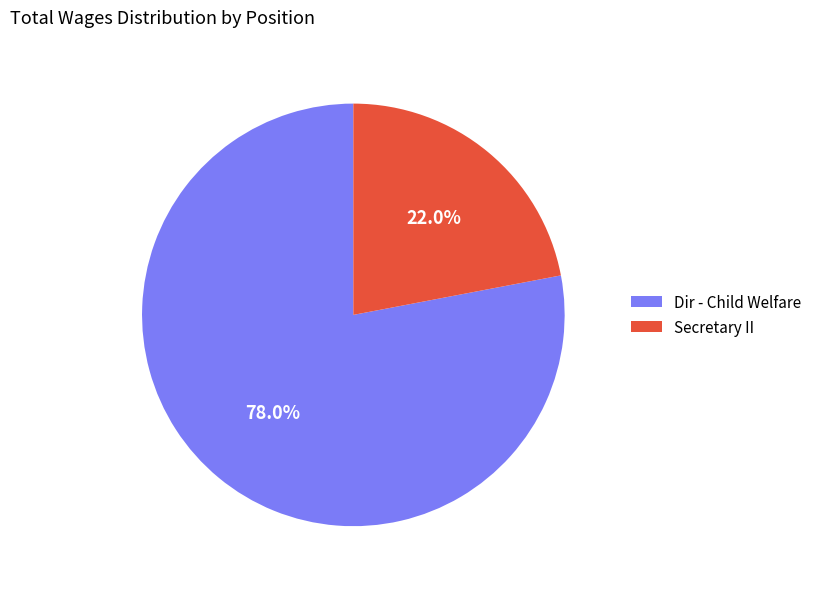

Is the sum of Secretary II and Dir - Child Welfare greater than half?

Yes